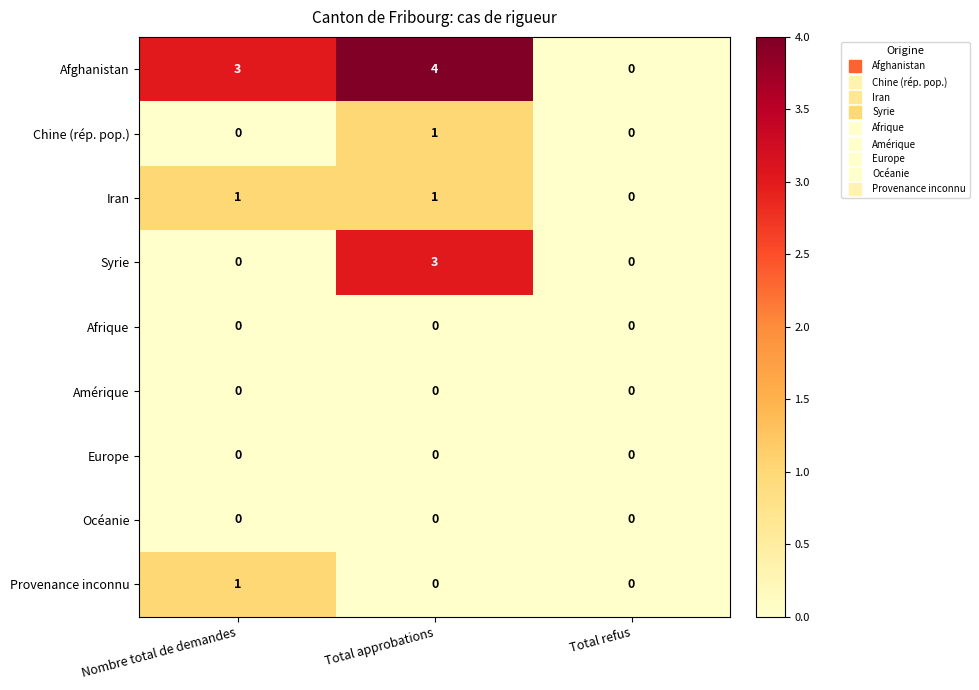

True or false: Amérique has a value of 0 at Nombre total de demandes.

True